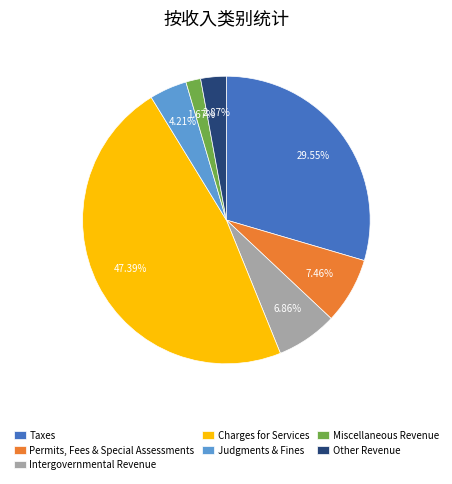

Between Judgments & Fines and Intergovernmental Revenue, which is larger?

Intergovernmental Revenue